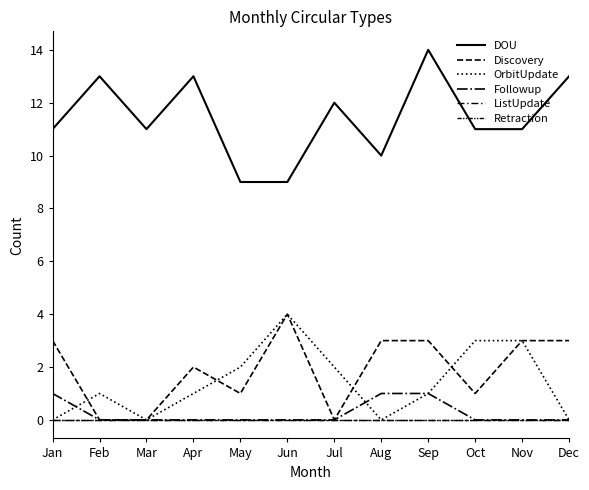

Does the chart have visible grid lines?

No